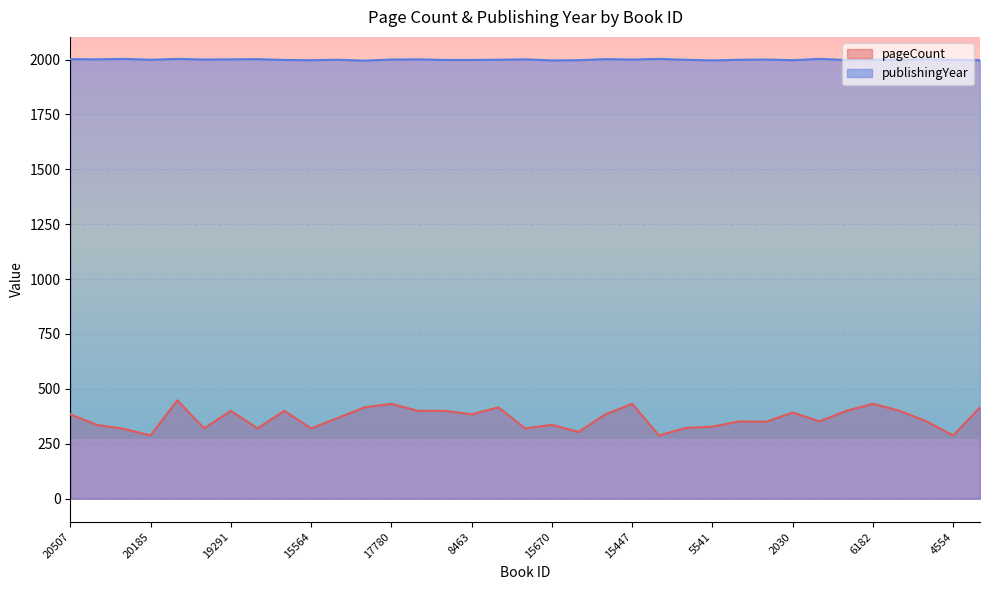

Between 17780 and 11163, which is larger?

17780